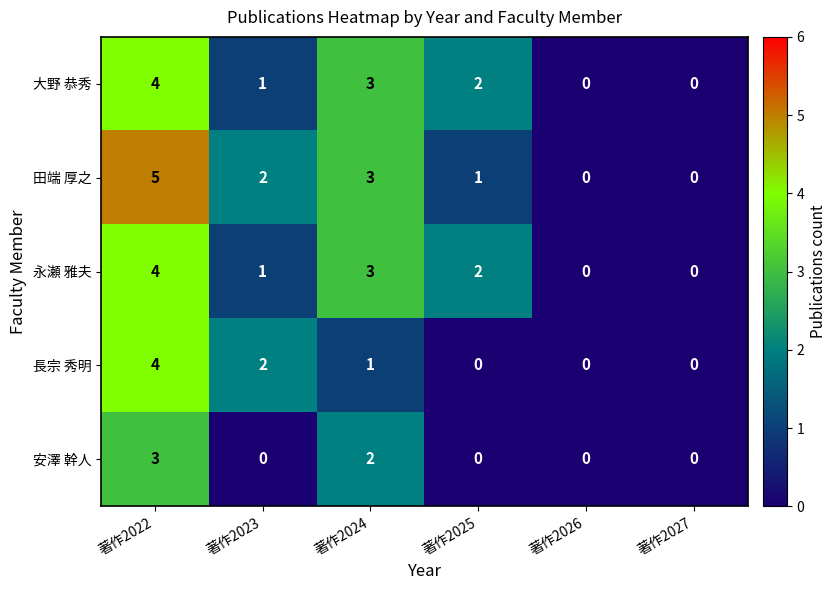

Which series has the widest spread of values?

田端 厚之